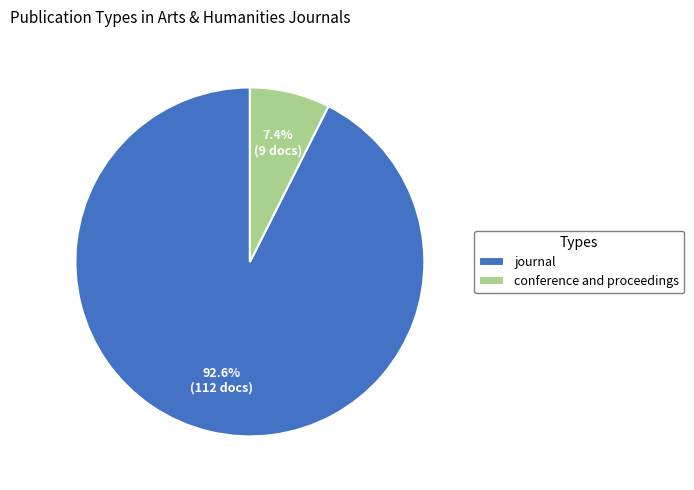

True or false: conference and proceedings accounts for 7% of the total.

True